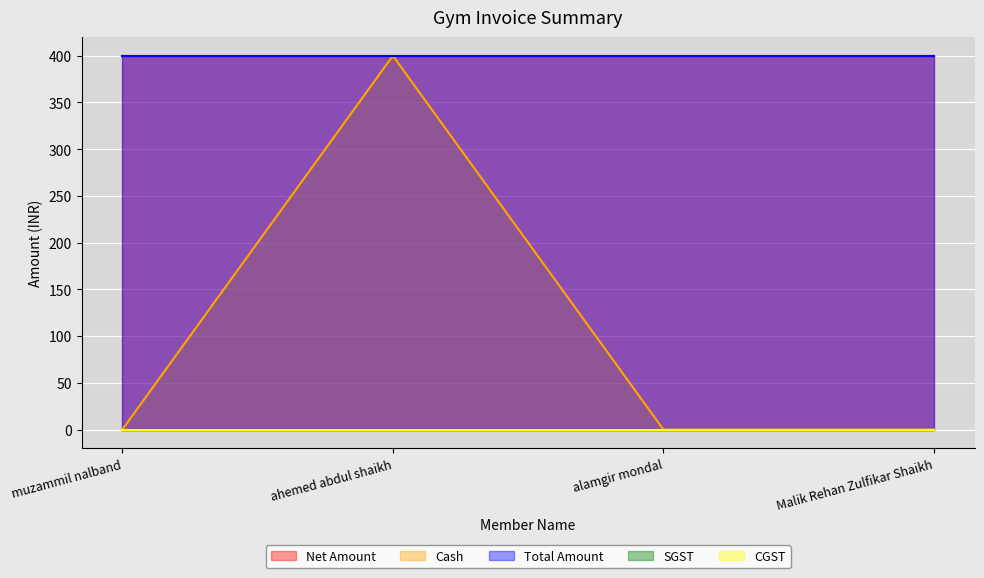

At which category does the chart reach its minimum across all series?

muzammil nalband